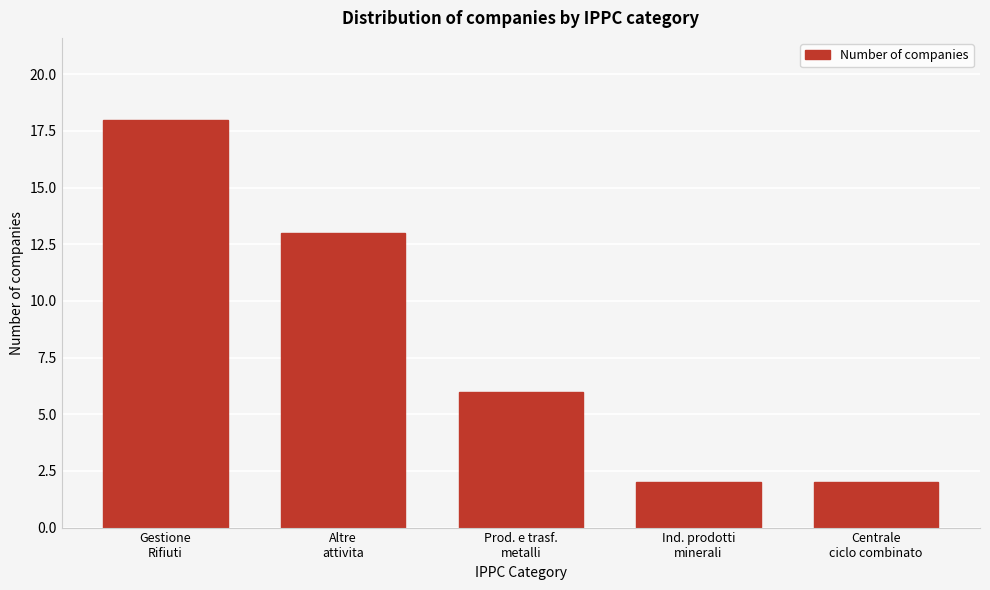

Reading right to left, list all the values displayed in this chart.

2	2	6	13	18